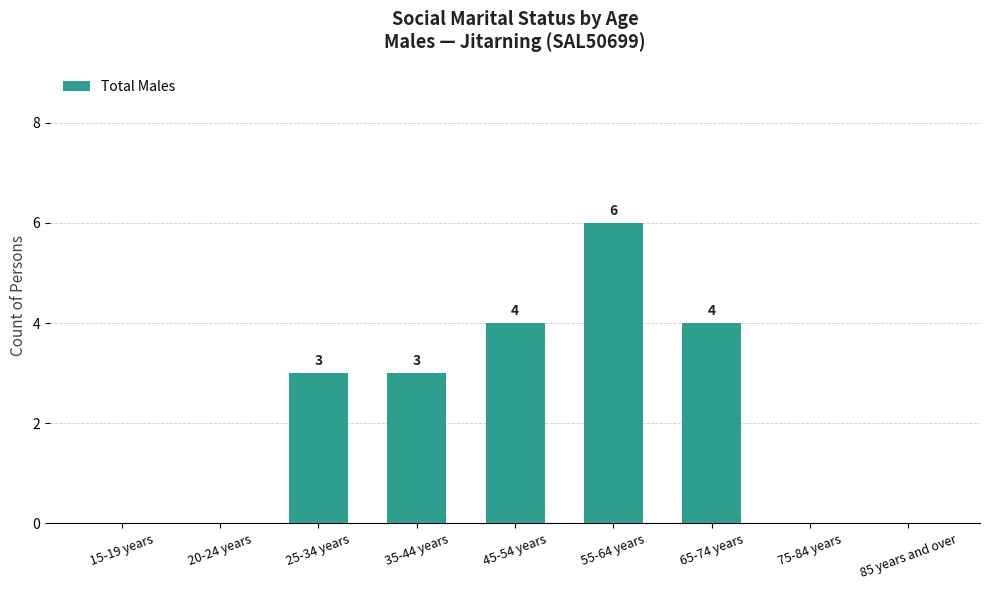

How many data points does each series have?

9